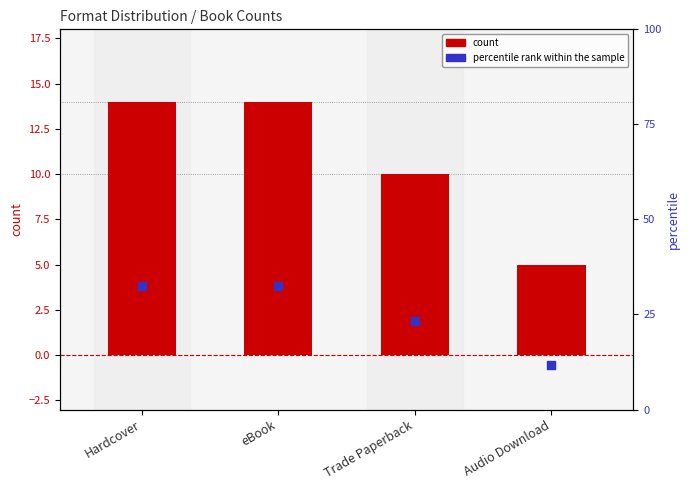

At how many categories does at least one series exceed 31?

2